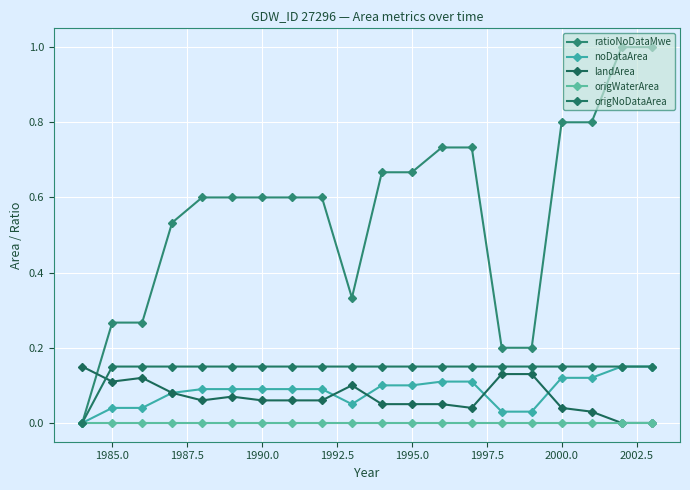

Which series has the largest total across all categories?

ratioNoDataMwe